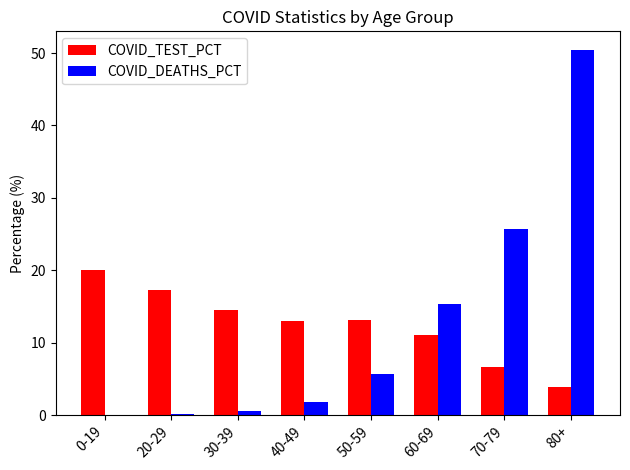

Is it true that COVID_DEATHS_PCT equals 10.2 at 70-79?

False